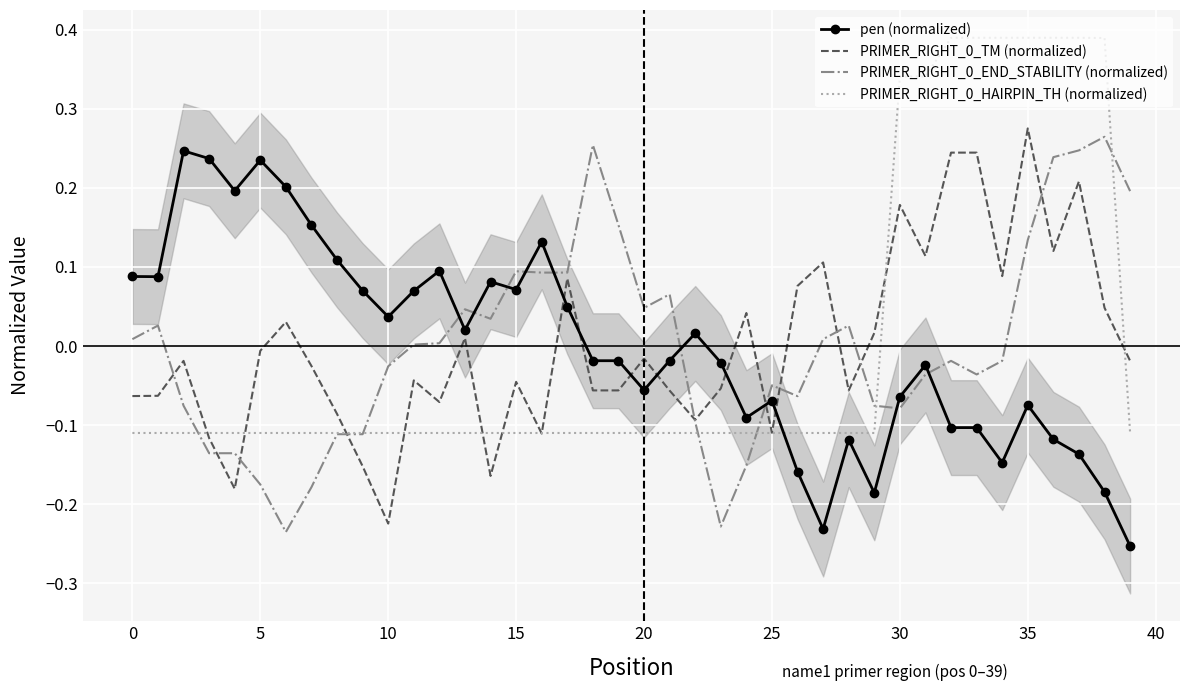

How many data points in pen (normalized) are above 0?

19